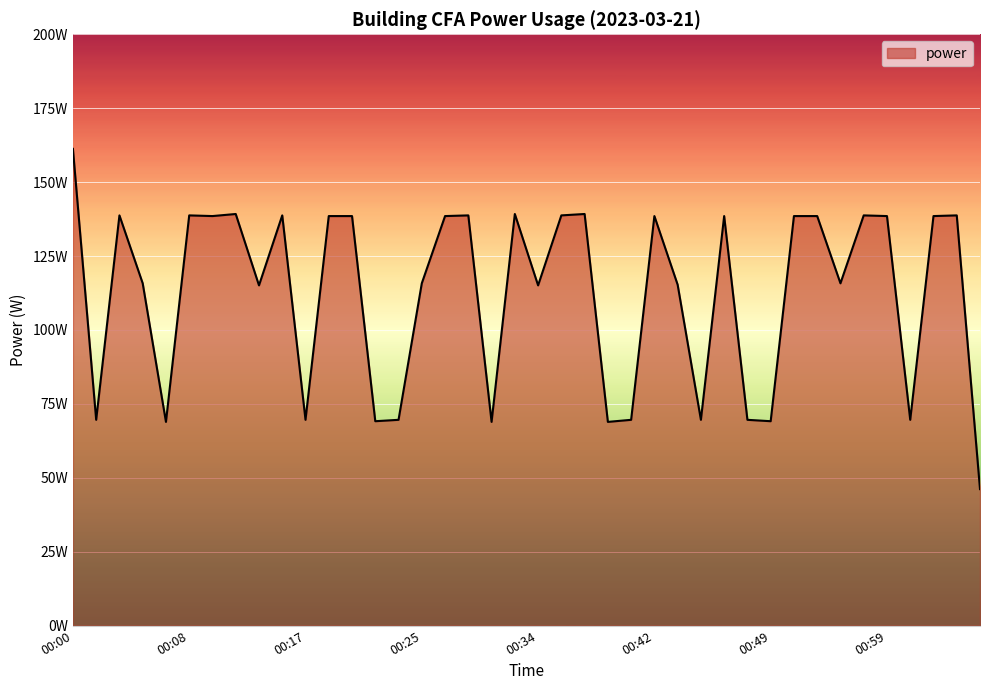

Reading right to left, transcribe all the data shown in this chart.

01:05=46.2	01:04=138.8	01:02=138.5	01:00=69.6	00:59=138.5	00:57=138.8	00:55=115.8	00:53=138.5	00:51=138.5	00:49=69.1	00:48=69.6	00:47=138.5	00:45=69.6	00:44=115.3	00:42=138.5	00:40=69.6	00:39=68.9	00:38=139.2	00:36=138.8	00:34=115.1	00:32=139.2	00:30=68.9	00:29=138.8	00:27=138.5	00:25=115.8	00:23=69.6	00:22=69.1	00:21=138.5	00:19=138.5	00:17=69.6	00:16=138.8	00:14=115.1	00:12=139.2	00:10=138.5	00:08=138.8	00:06=68.9	00:05=115.8	00:03=138.8	00:01=69.6	00:00=161.2